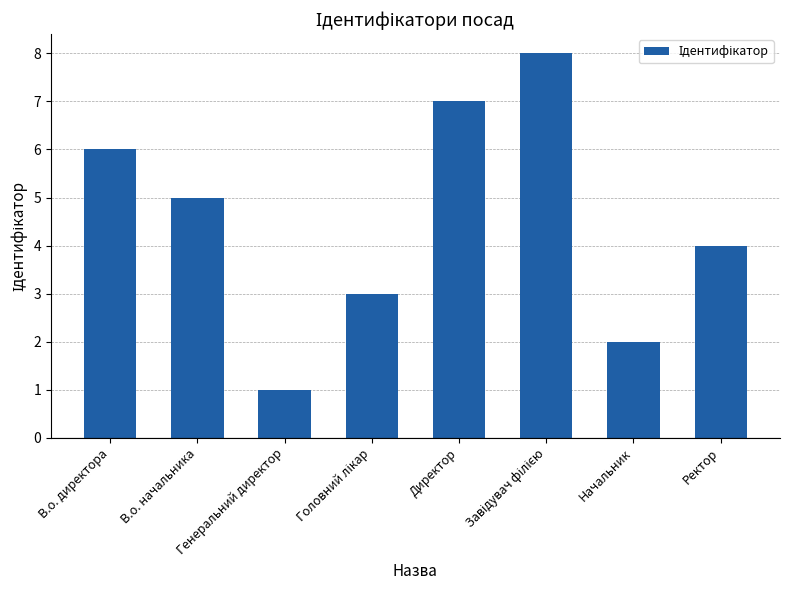

Reading left to right, extract all data points from this chart.

6	5	1	3	7	8	2	4